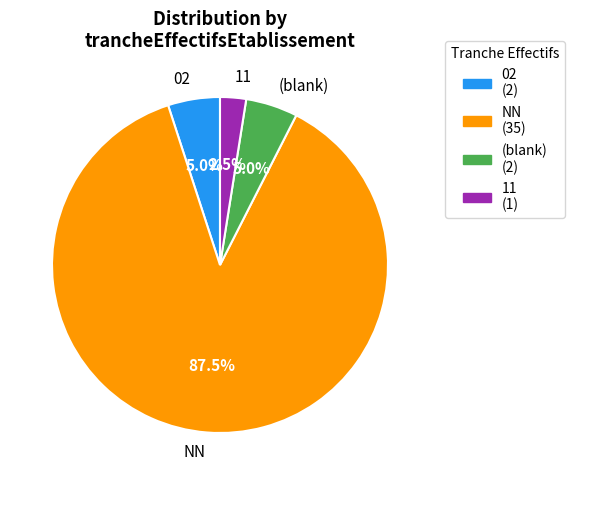

What percentage do 11 and NN together represent?

90.0%